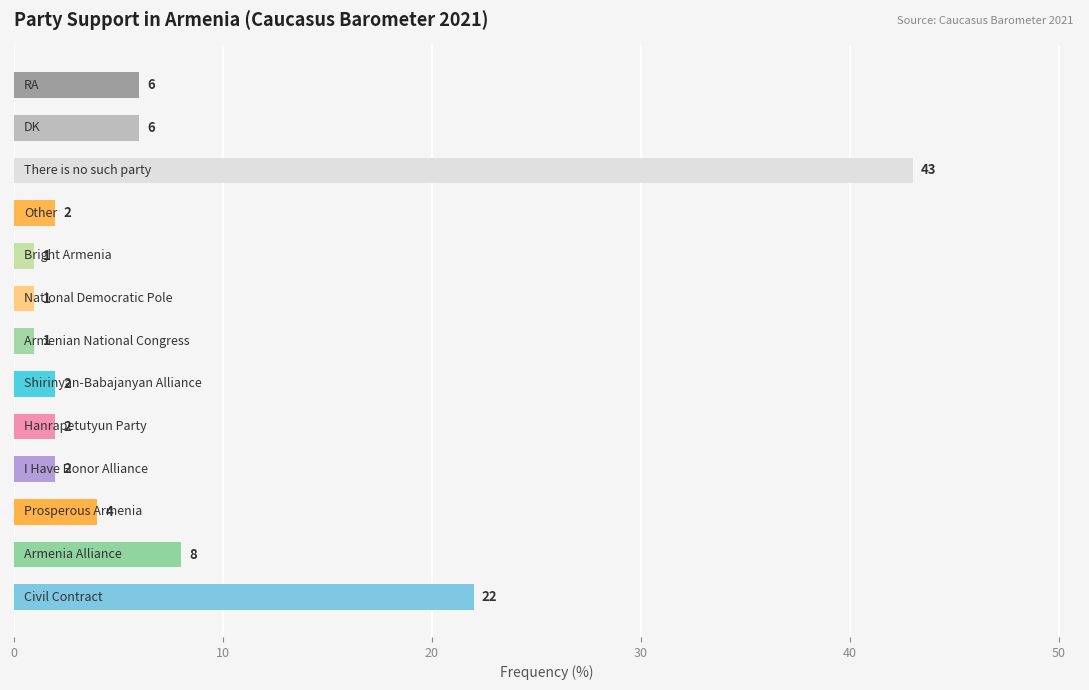

What is the difference between the maximum and minimum values?

42